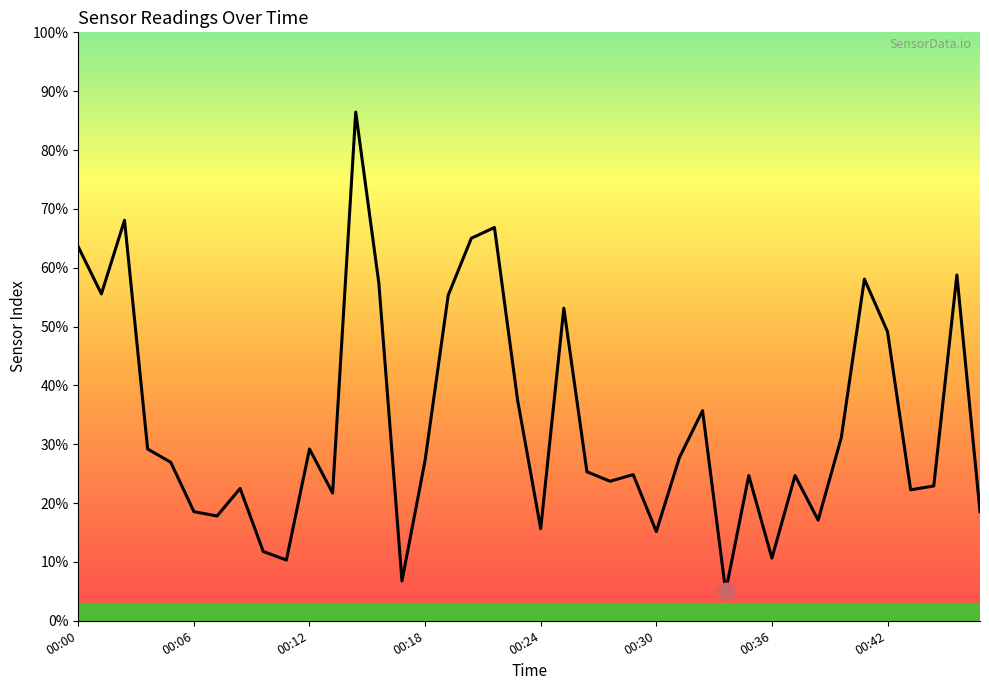

What is the maximum value shown in the chart?

86.5